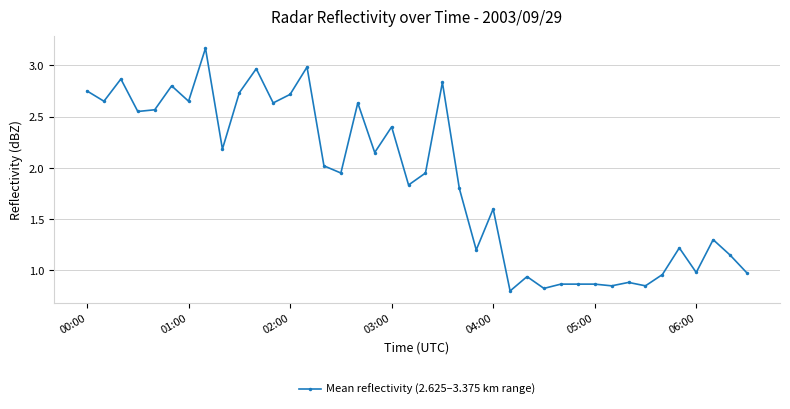

What is the sum of all values?

74.9